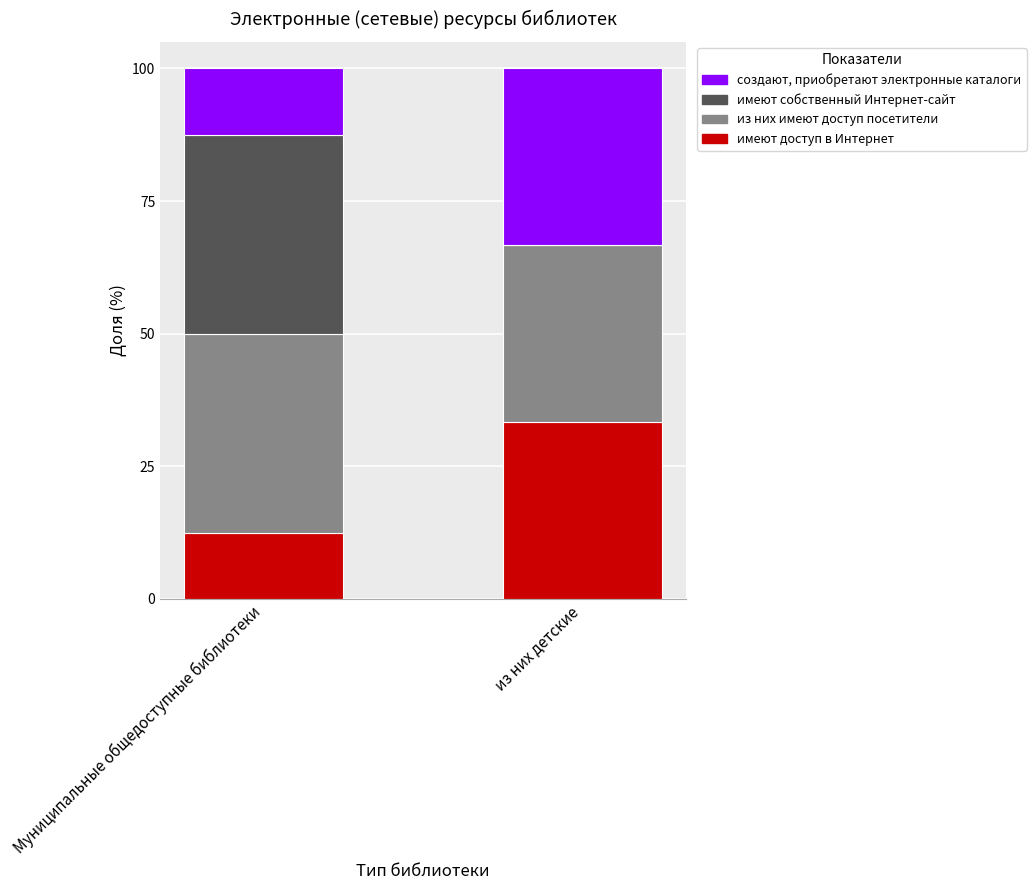

What value does the имеют доступ в Интернет series have at Муниципальные общедоступные библиотеки?

12.5